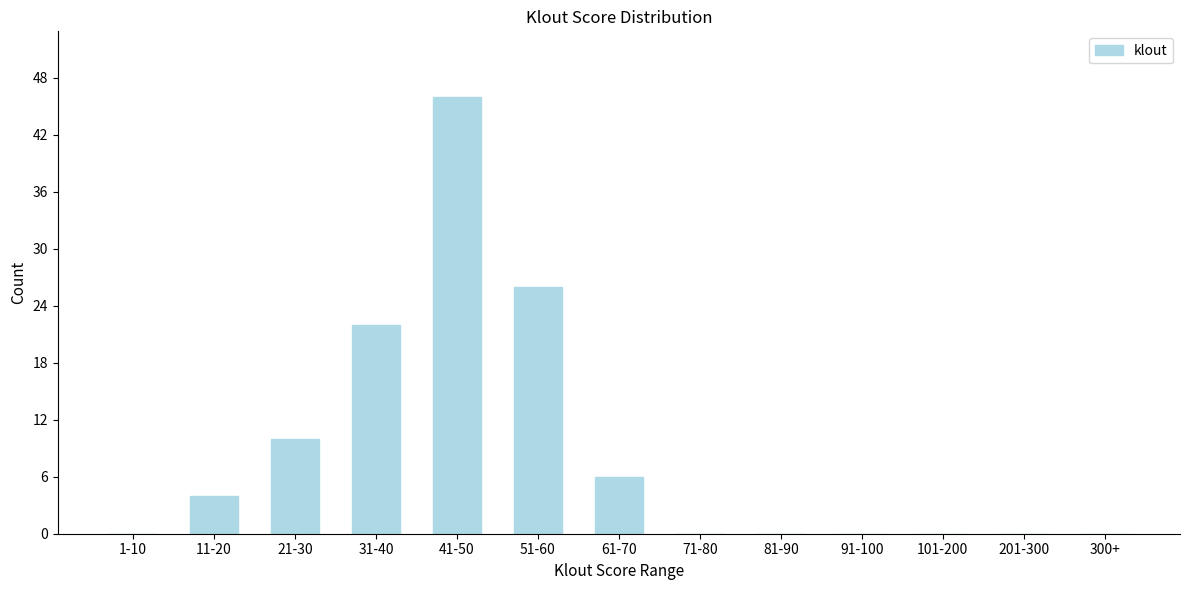

Reading left to right, extract all data points from this chart.

1-10=0	11-20=4	21-30=10	31-40=22	41-50=46	51-60=26	61-70=6	71-80=0	81-90=0	91-100=0	101-200=0	201-300=0	300+=0